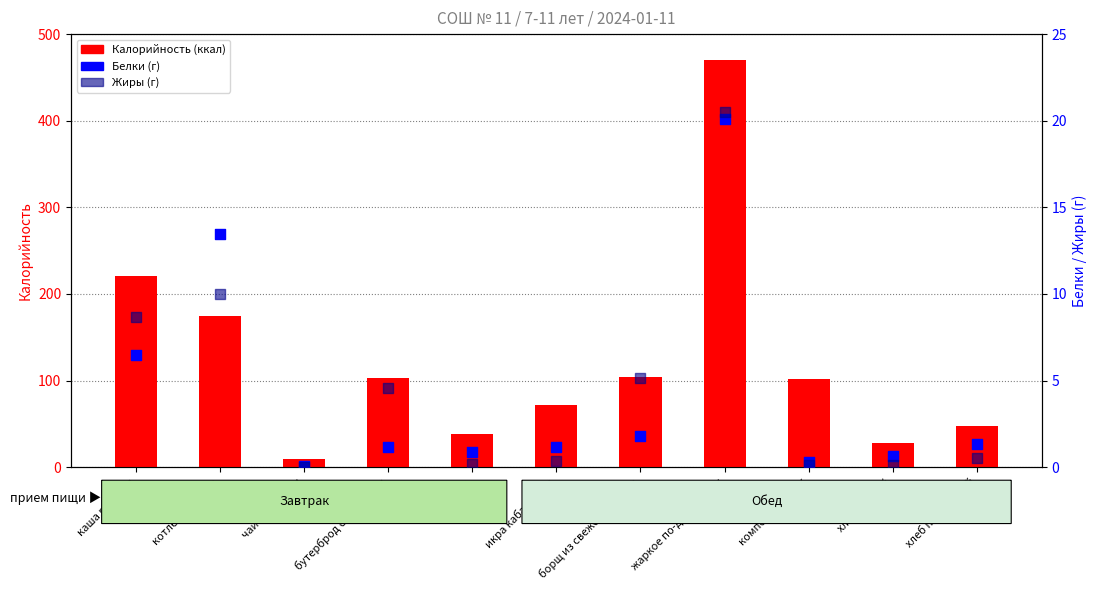

At how many categories does at least one series exceed 396?

1